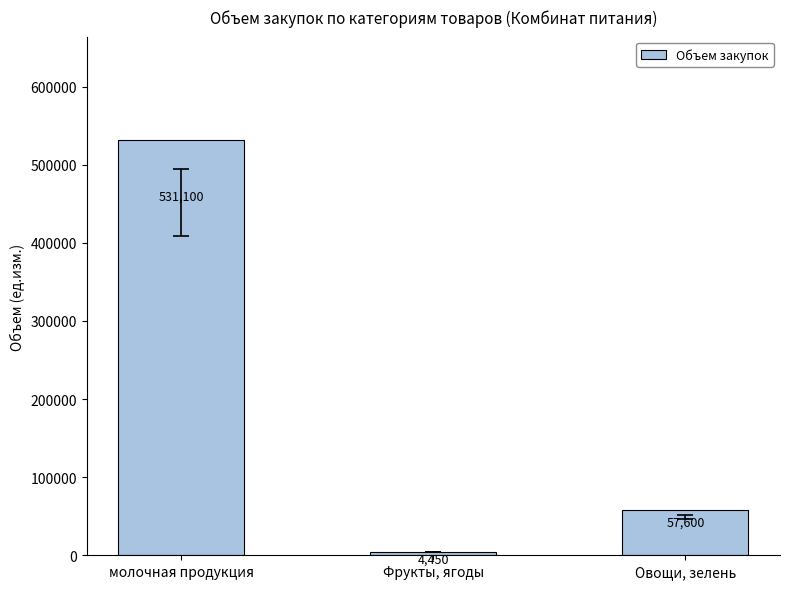

Reading left to right, list all the values displayed in this chart.

531100	4450	57600